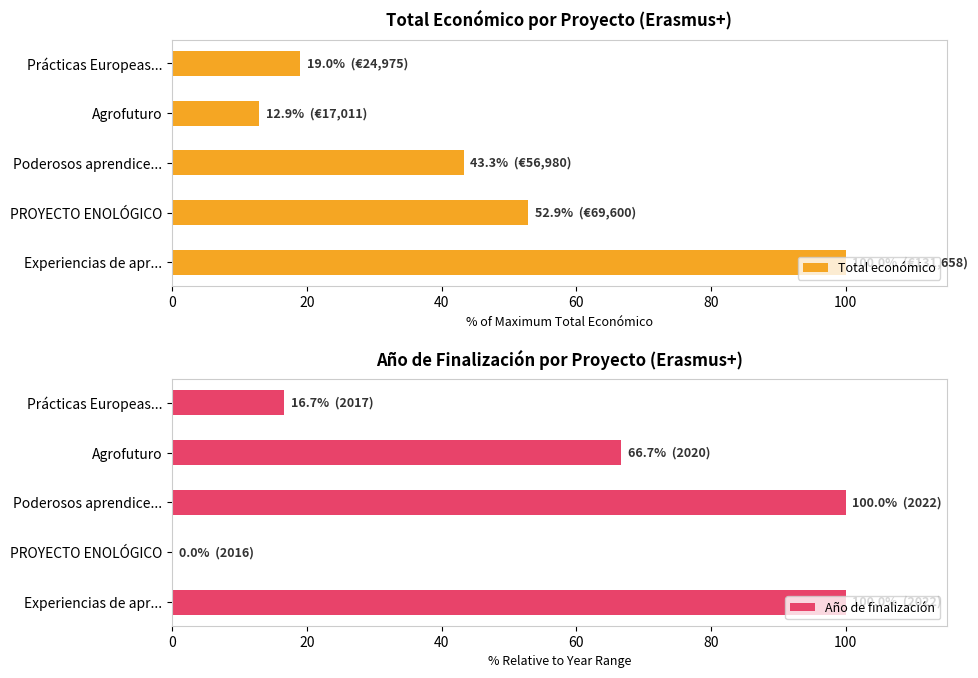

At which label does Total económico reach its minimum?

Agrofuturo